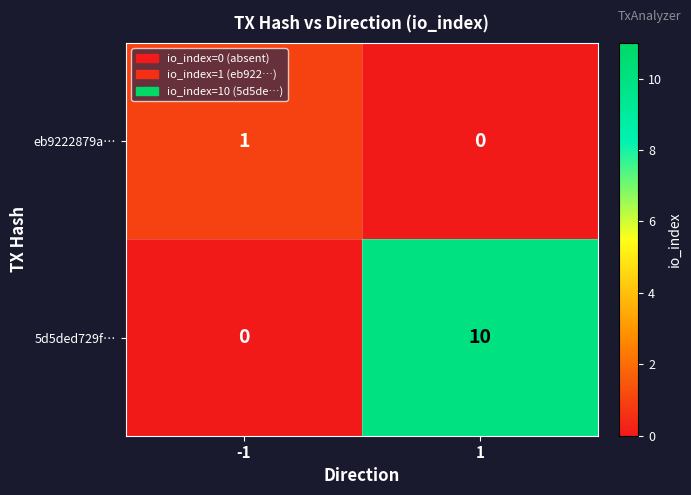

What is the greatest value displayed?

10